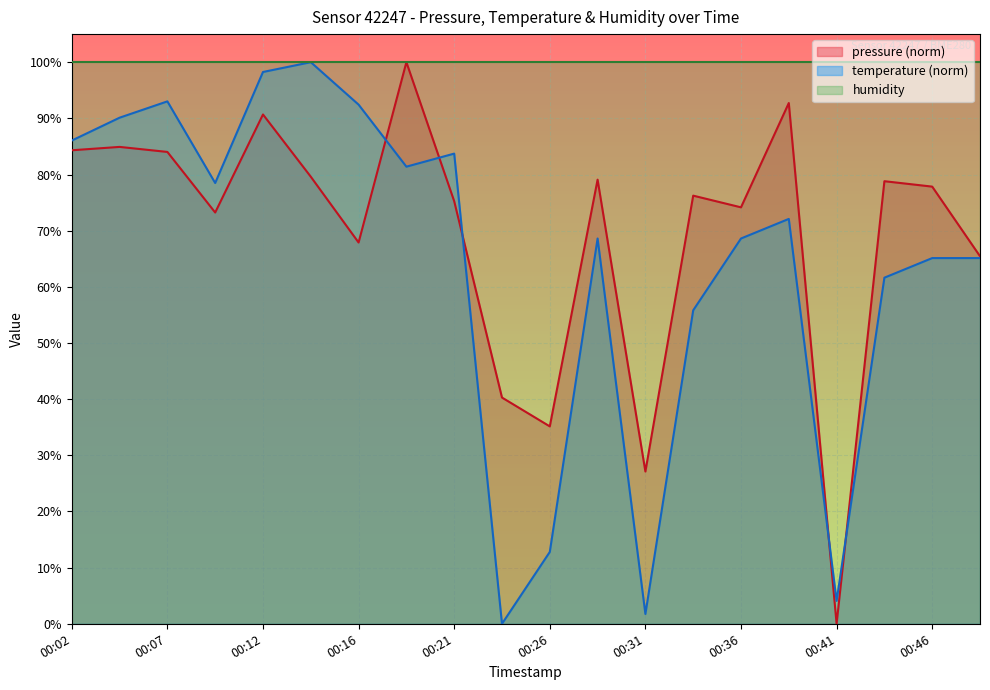

Reading left to right, what are all the values shown in this chart?

pressure: 00:02=84.3	00:04=84.9	00:07=84.0	00:09=73.2	00:12=90.7	00:14=79.6	00:16=67.9	00:19=100.0	00:21=75.3	00:24=40.3	00:26=35.1	00:29=79.1	00:31=27.1	00:33=76.2	00:36=74.2	00:38=92.7	00:41=0.0	00:43=78.8	00:46=77.8	00:48=65.5
temperature: 00:02=86.0	00:04=90.1	00:07=93.0	00:09=78.5	00:12=98.3	00:14=100.0	00:16=92.4	00:19=81.4	00:21=83.7	00:24=0.0	00:26=12.8	00:29=68.6	00:31=1.7	00:33=55.8	00:36=68.6	00:38=72.1	00:41=4.1	00:43=61.6	00:46=65.1	00:48=65.1